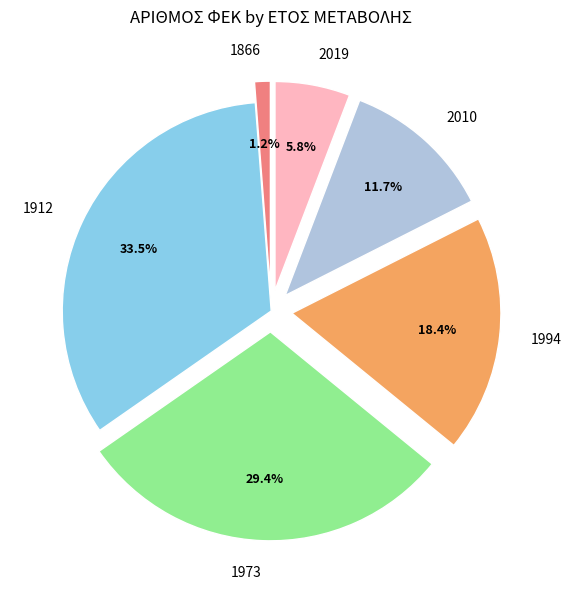

What is the smallest slice in the pie chart?

1866